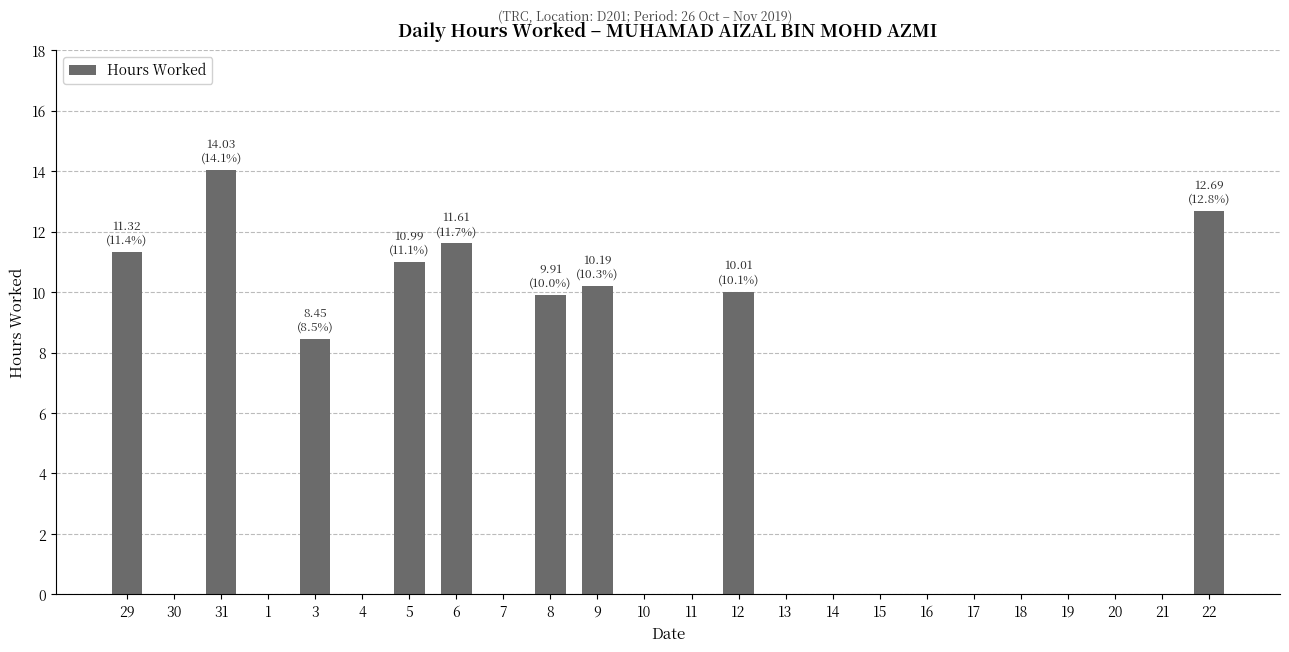

At which category does the chart reach its peak across all series?

31